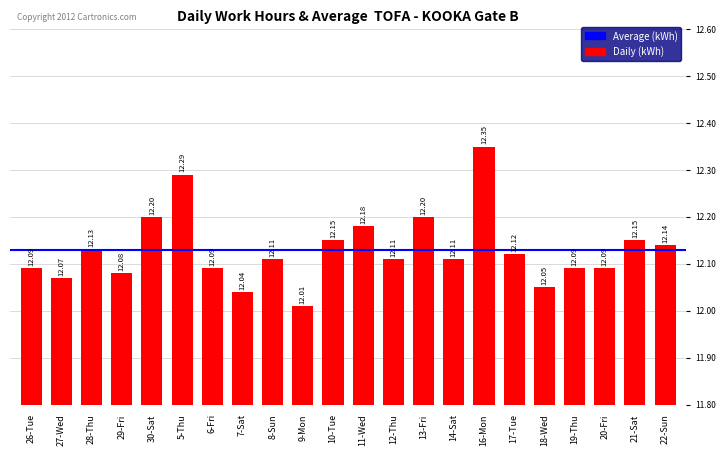

What position from the left is 6-Fri?

7